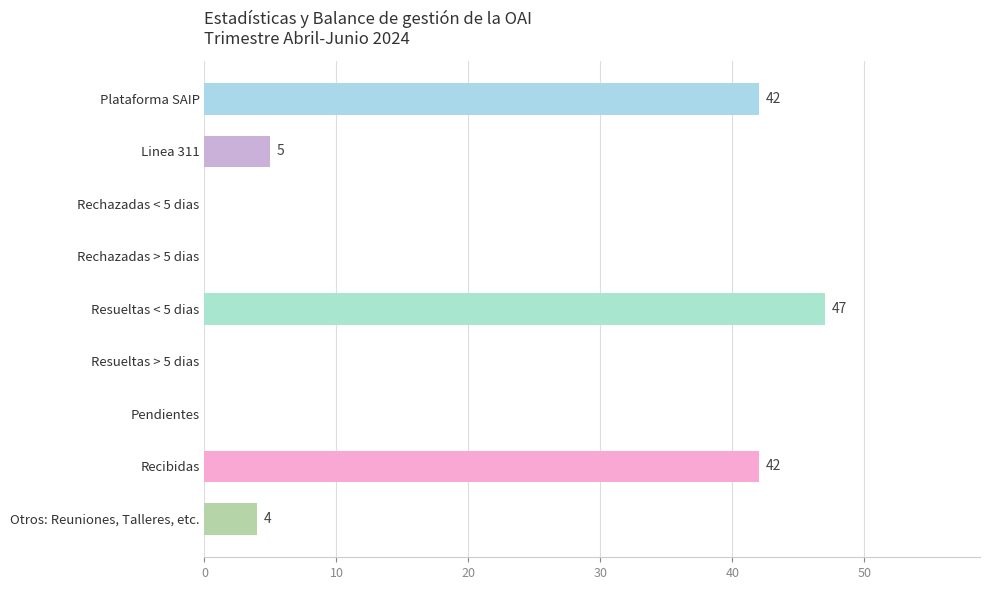

What is the sum of all values?

140